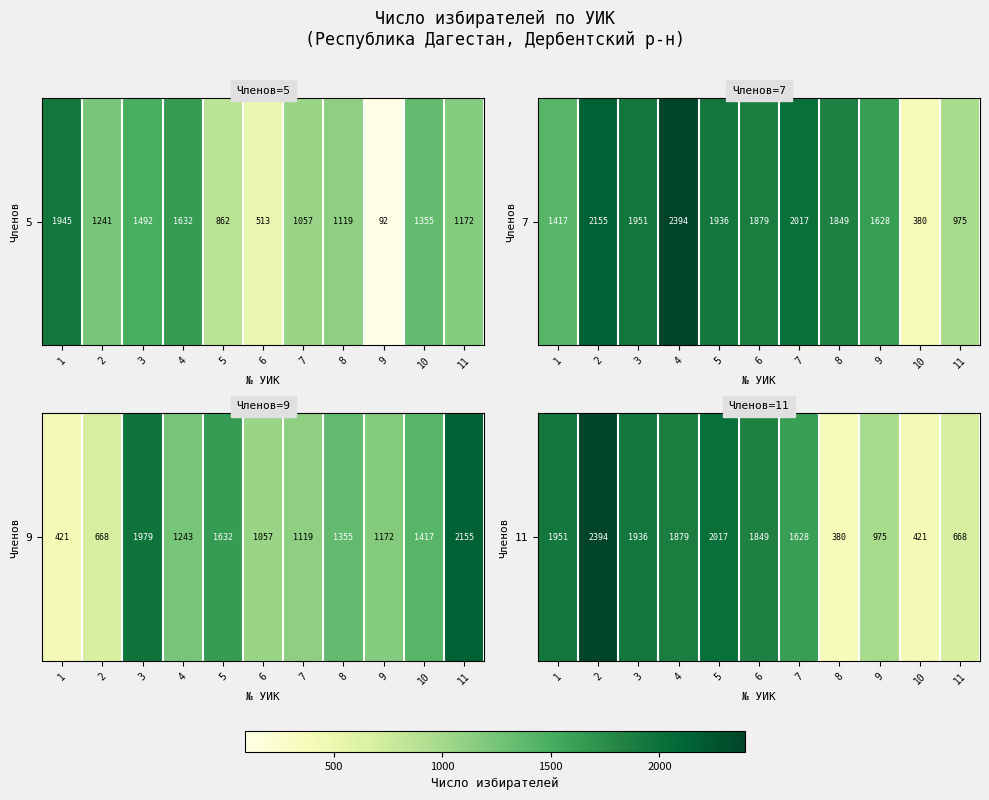

The chart shows a value of 457 at 1. True or false?

False